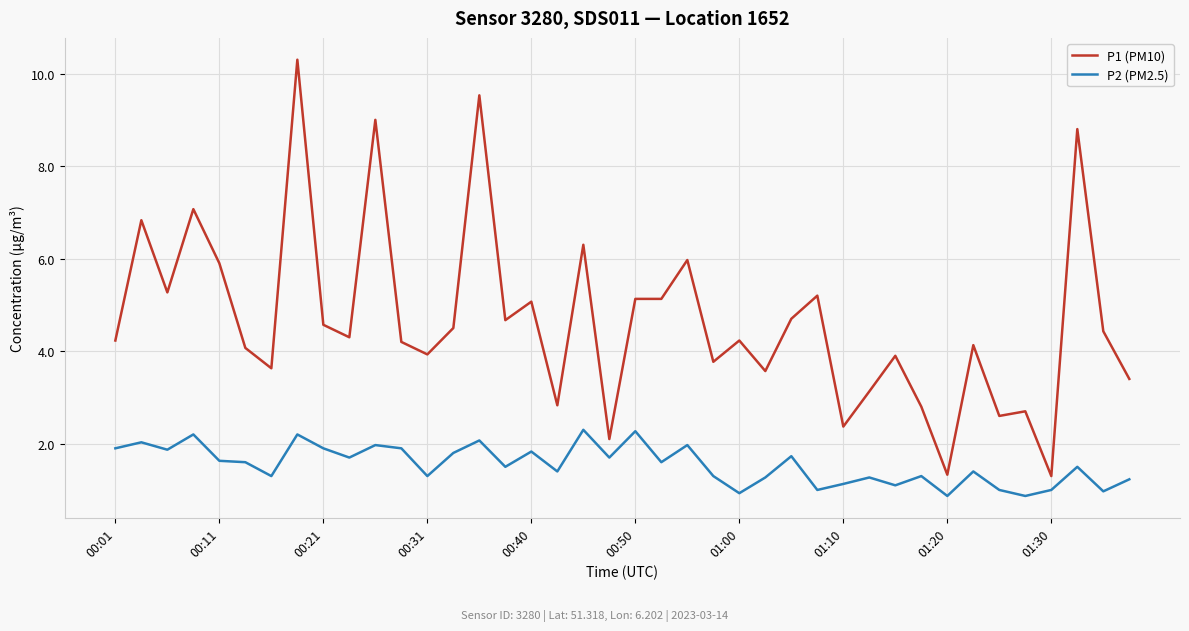

List the series in order of their peak value, lowest first.

P2 (PM2.5), P1 (PM10)